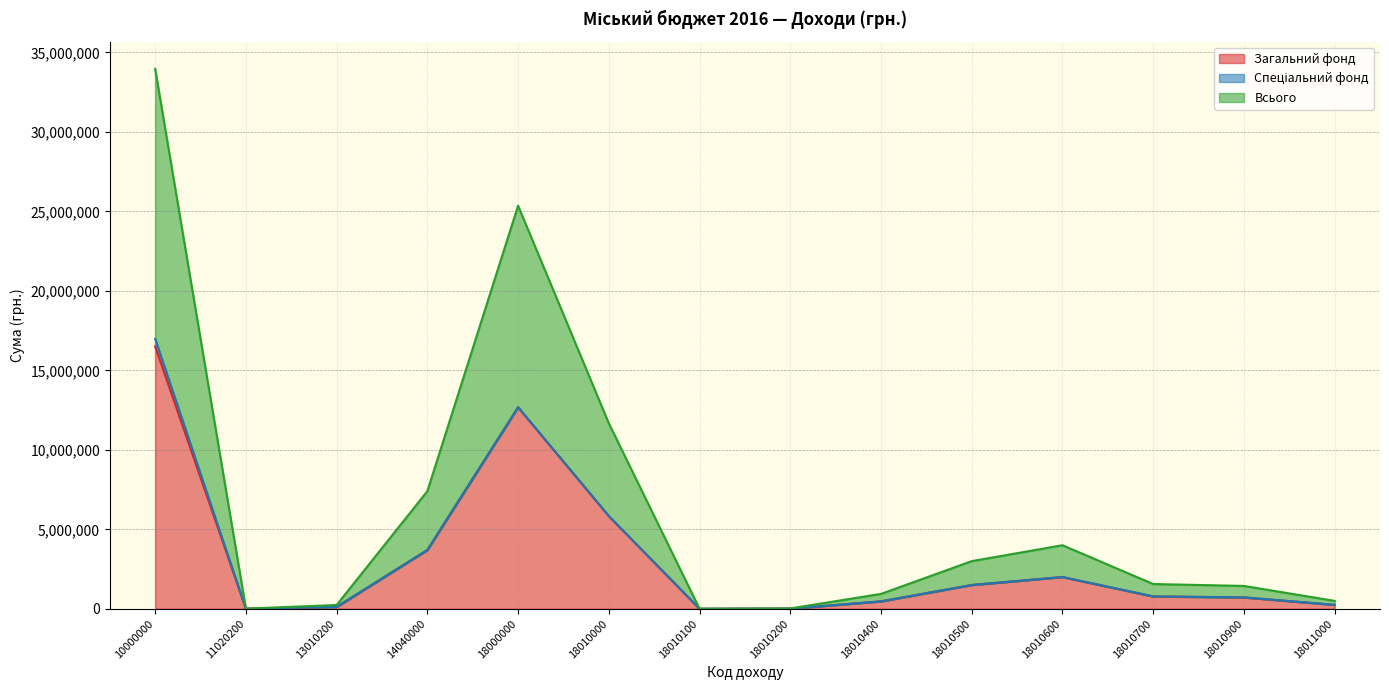

True or false: Загальний фонд and Всього intersect in this chart.

False